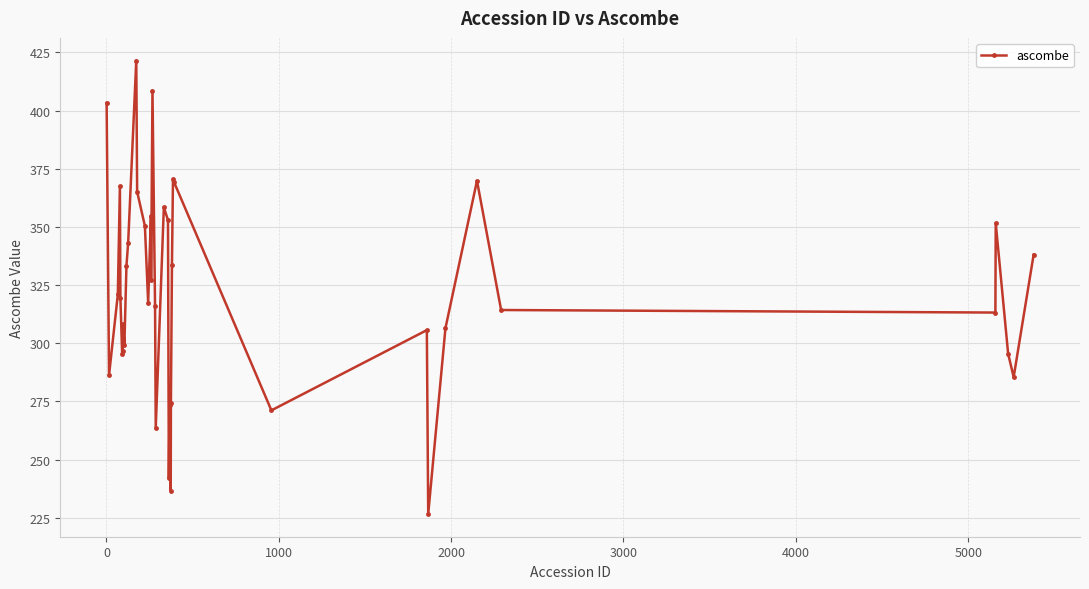

What is the value of the 35th point from the left?

314.3